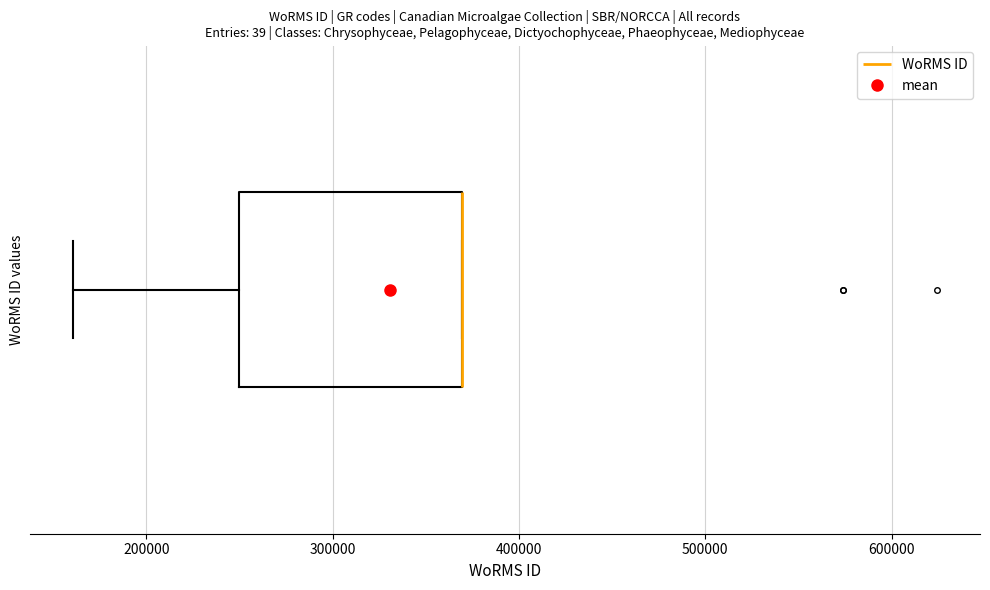

Where does the left whisker of the box end on the x-axis? The values are not printed on the chart, so give them approximately, as read against the axis.

160000